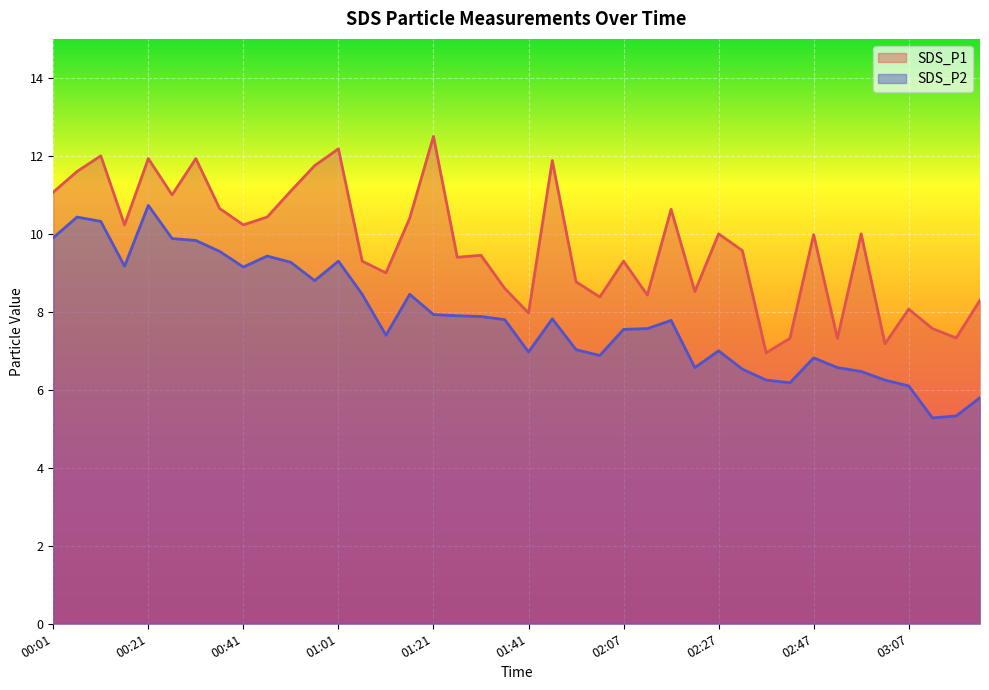

What is the spread (max minus min) of values at 00:56?

2.9